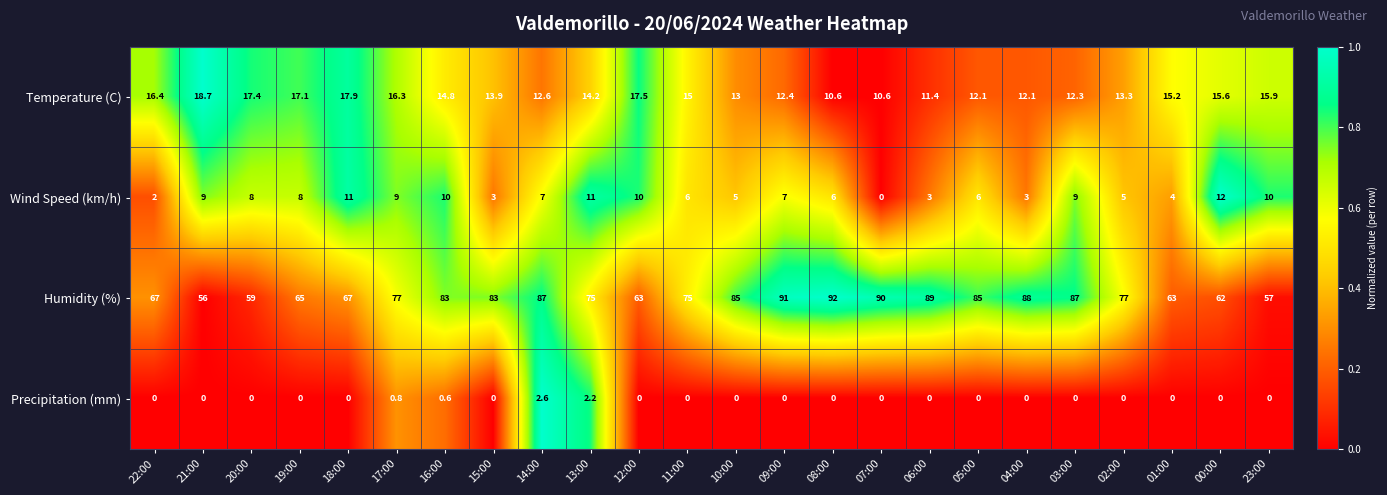

How many distinct data groups are displayed?

4